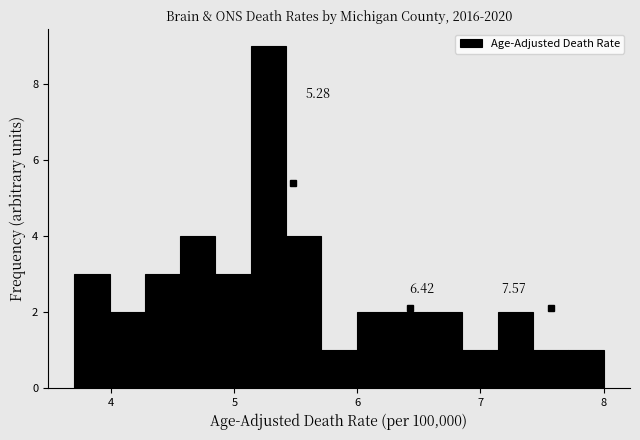

Around what value on the x-axis is the tallest bar? Give the approximate position of its centre, as read against the axis.

5.3